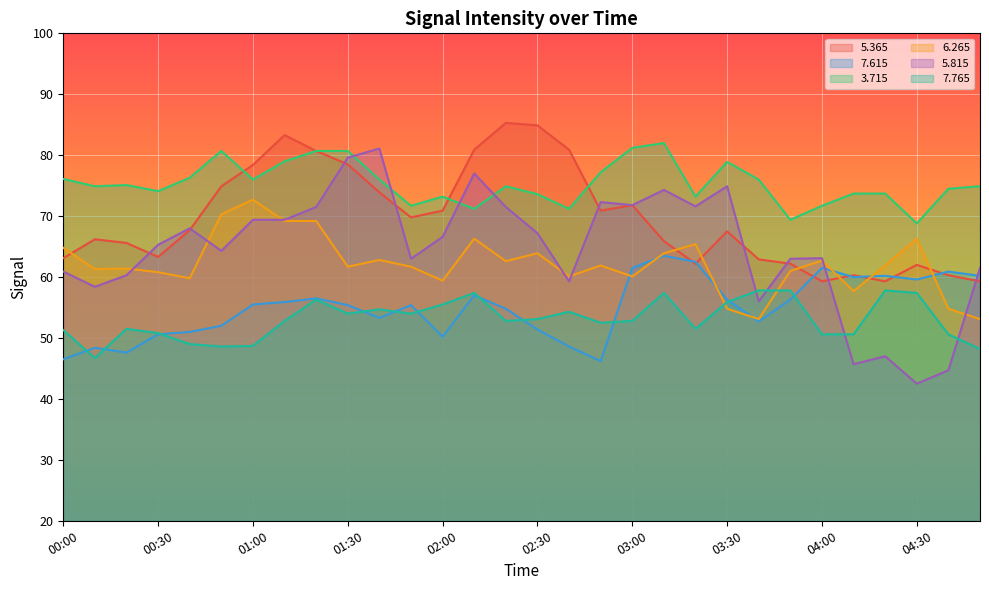

What is the average value of the   3.715 series?

75.4